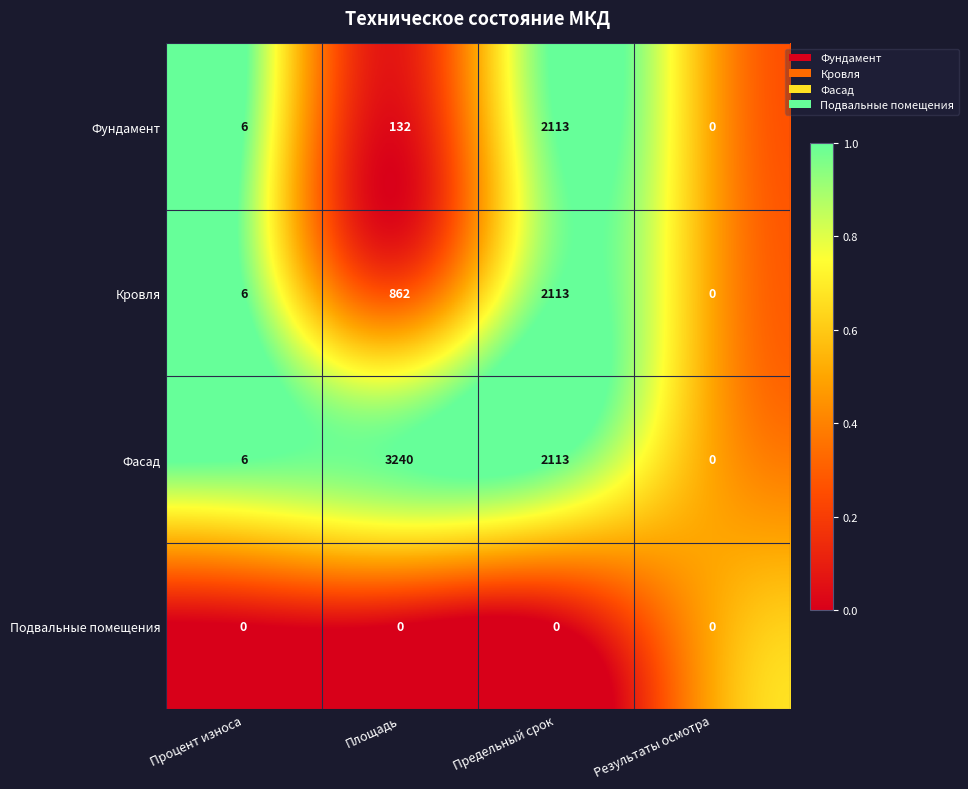

What is the difference between the second highest and minimum values in the Фасад series?

2113